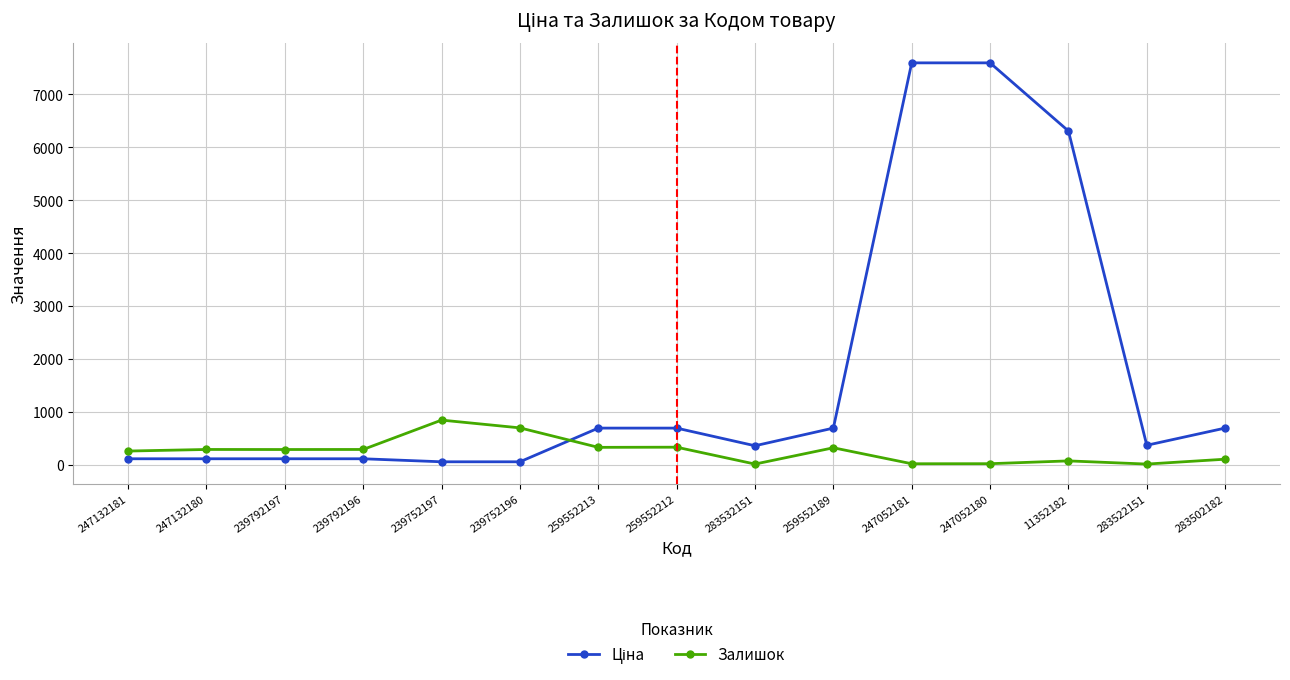

What is the difference between the maximum and minimum values in the Залишок series?

831.0